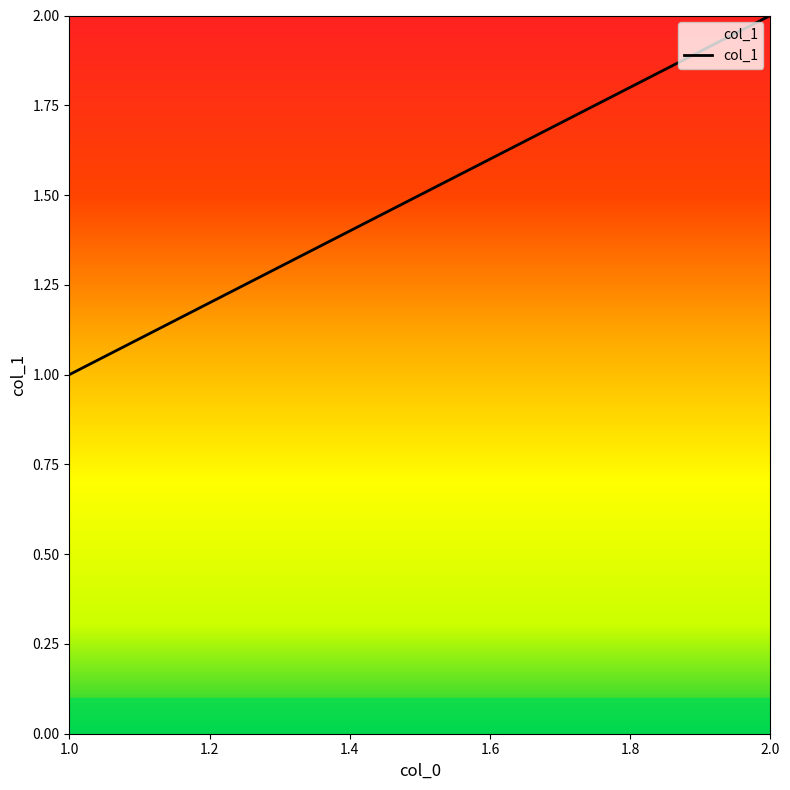

What is the greatest value displayed?

2